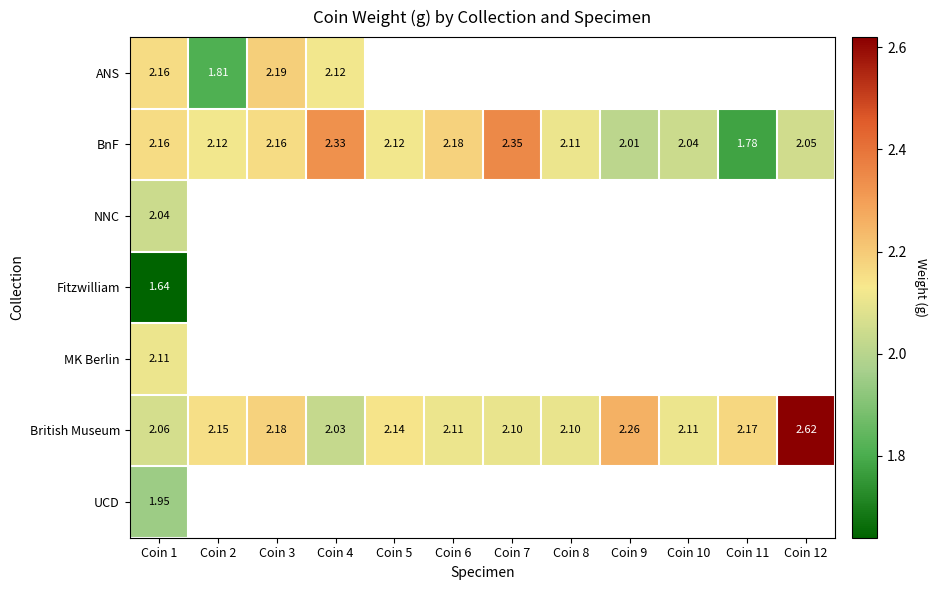

Which category has the lowest value in the NNC series?

Coin 1